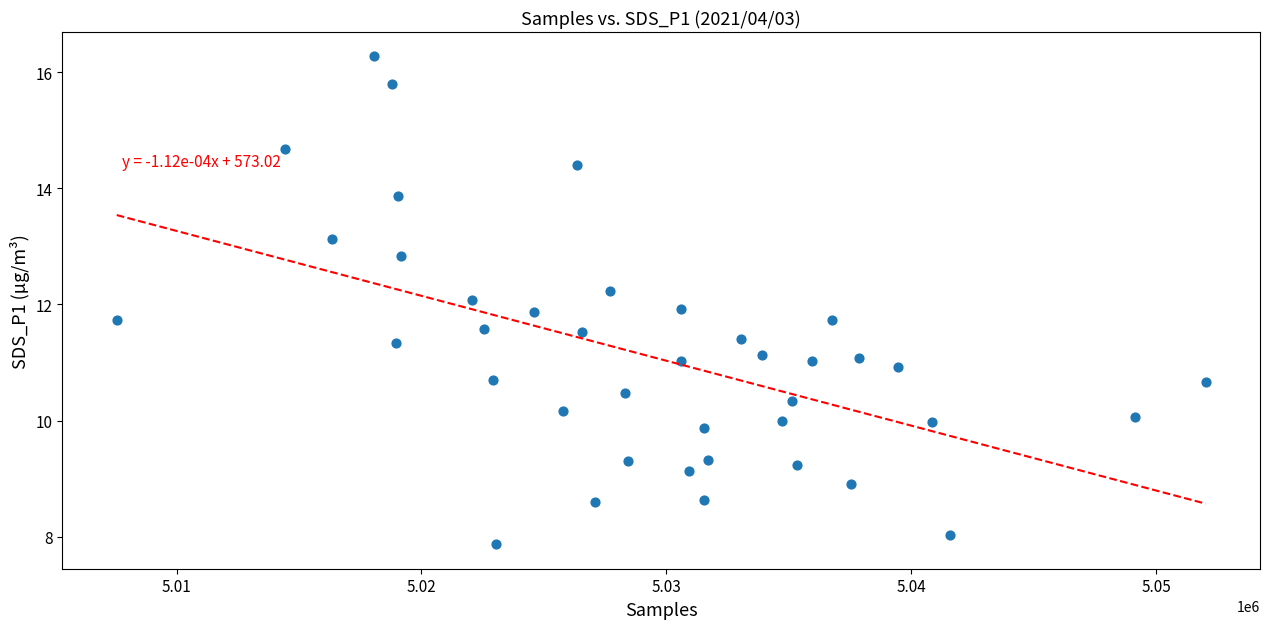

What is the range of Y values (max minus min)?

8.4